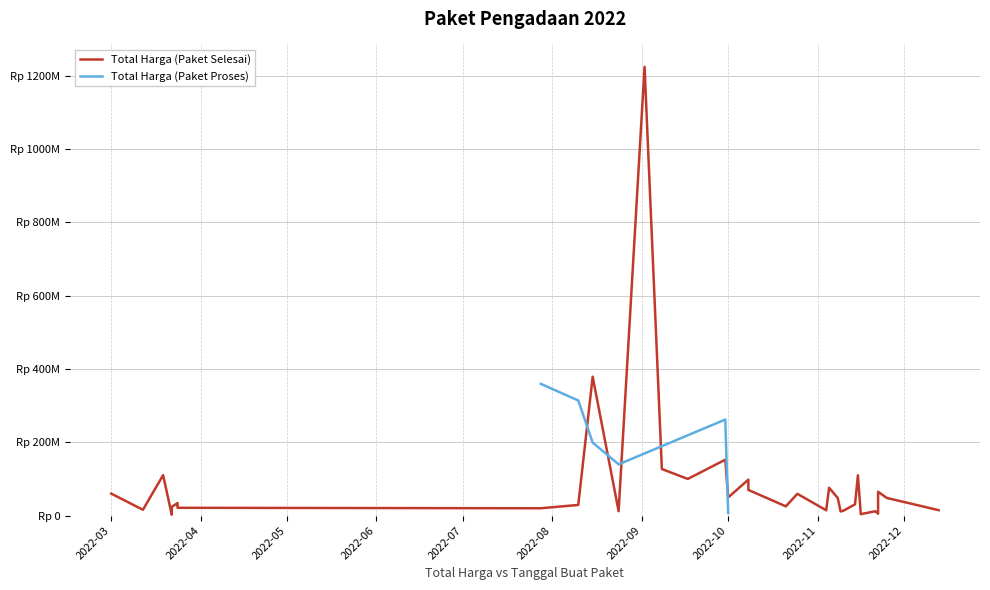

List the series in order of their overall mean, highest first.

Total Harga (Paket Selesai), Total Harga (Paket Proses)